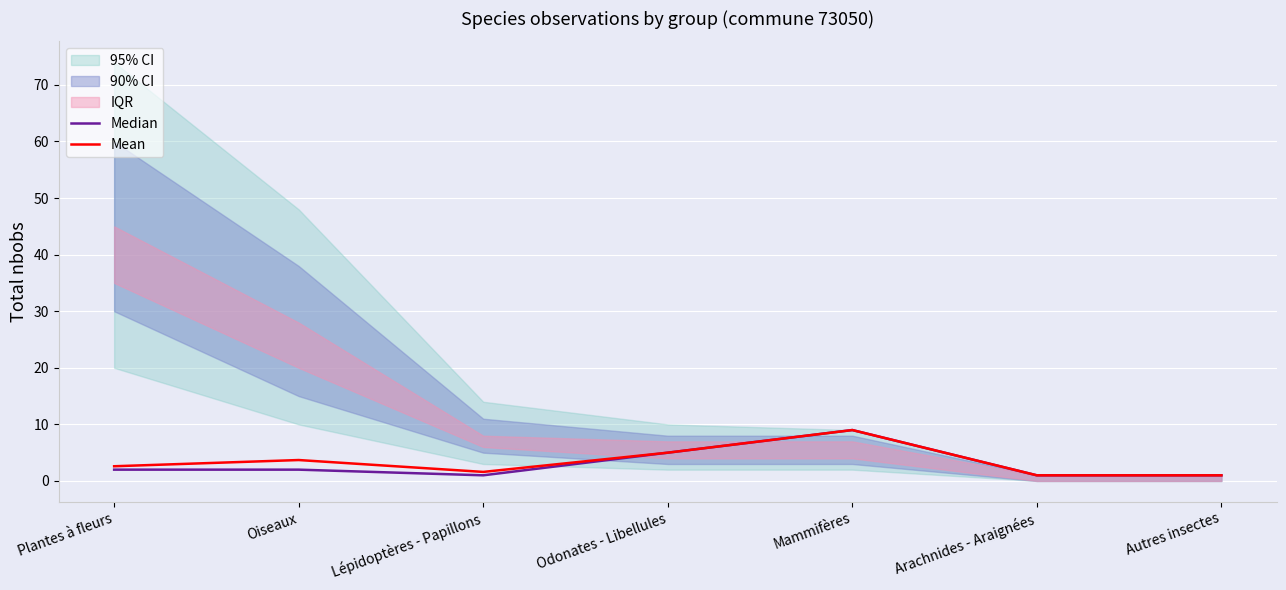

Which has a higher value, Oiseaux or Lépidoptères - Papillons?

Oiseaux